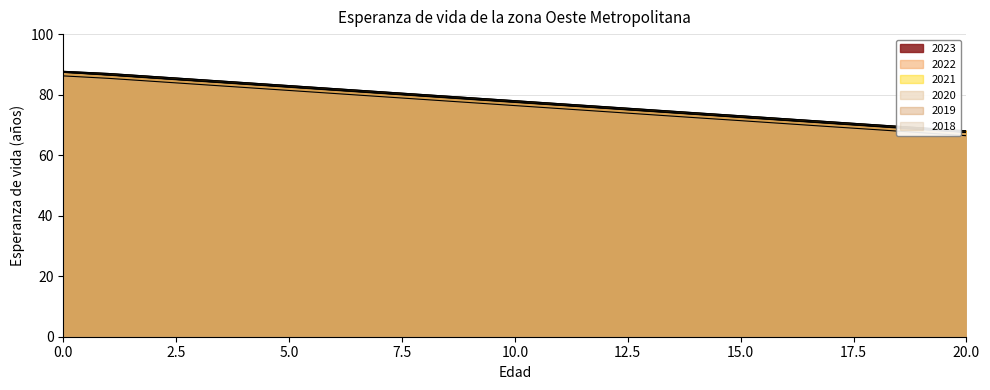

What is the difference between the second highest and minimum values in the 2021 series?

18.9